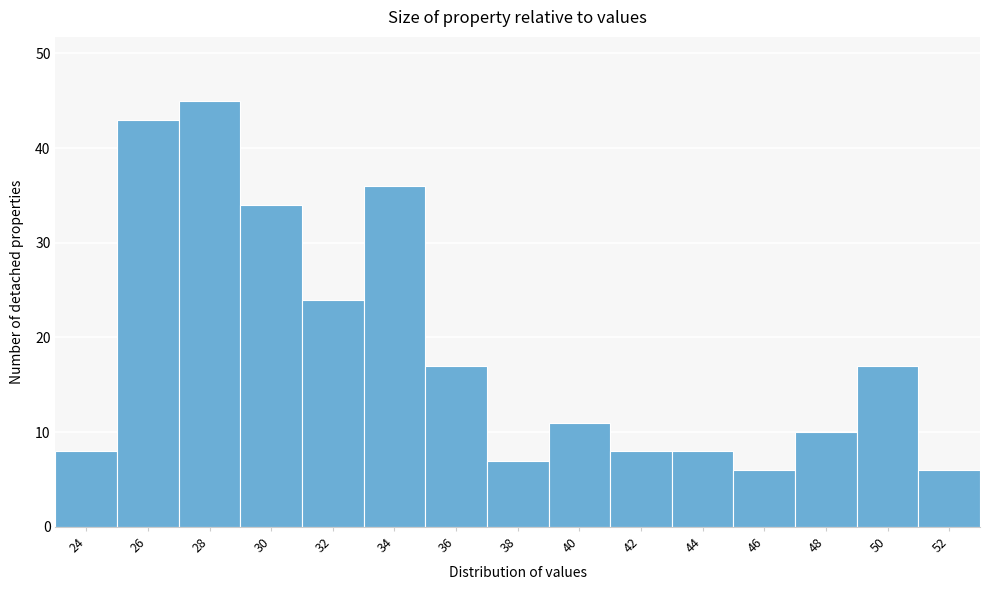

Reading left to right, list all the values displayed in this chart.

24=8	26=43	28=45	30=34	32=24	34=36	36=17	38=7	40=11	42=8	44=8	46=6	48=10	50=17	52=6